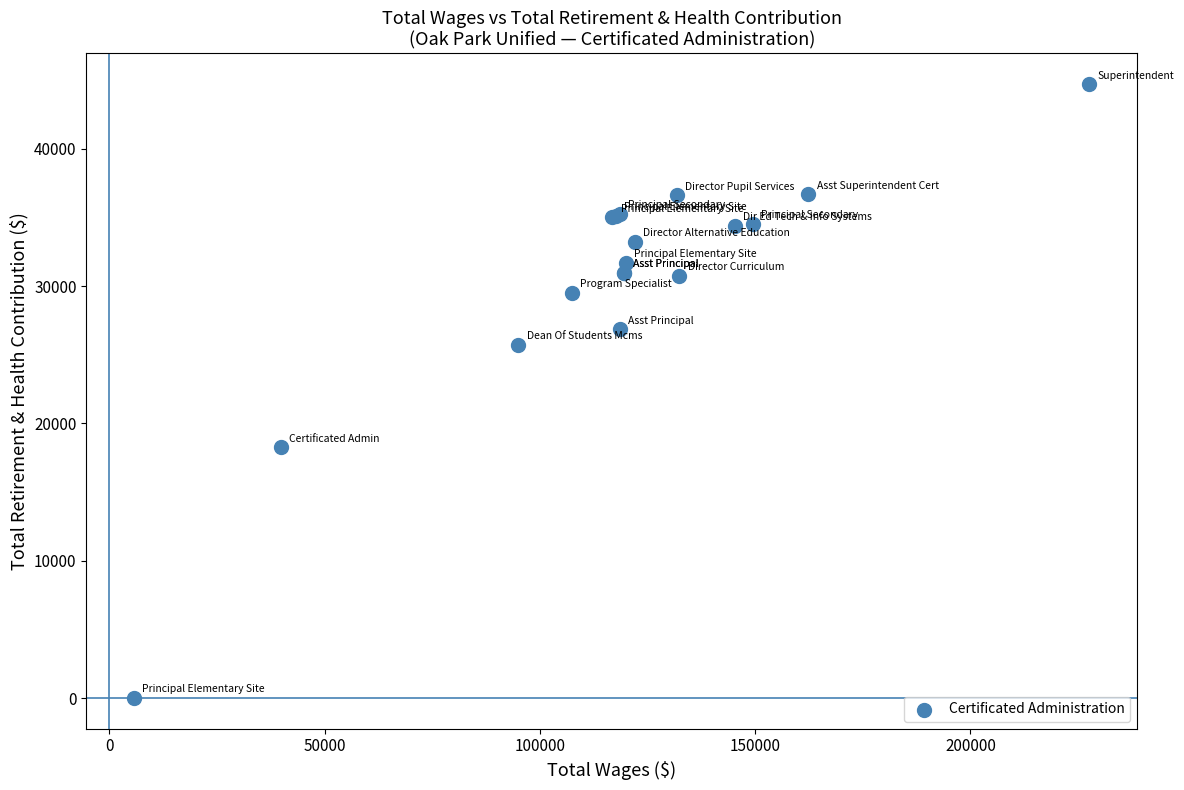

What Y value in the scatter plot is closest to 22353?

25726